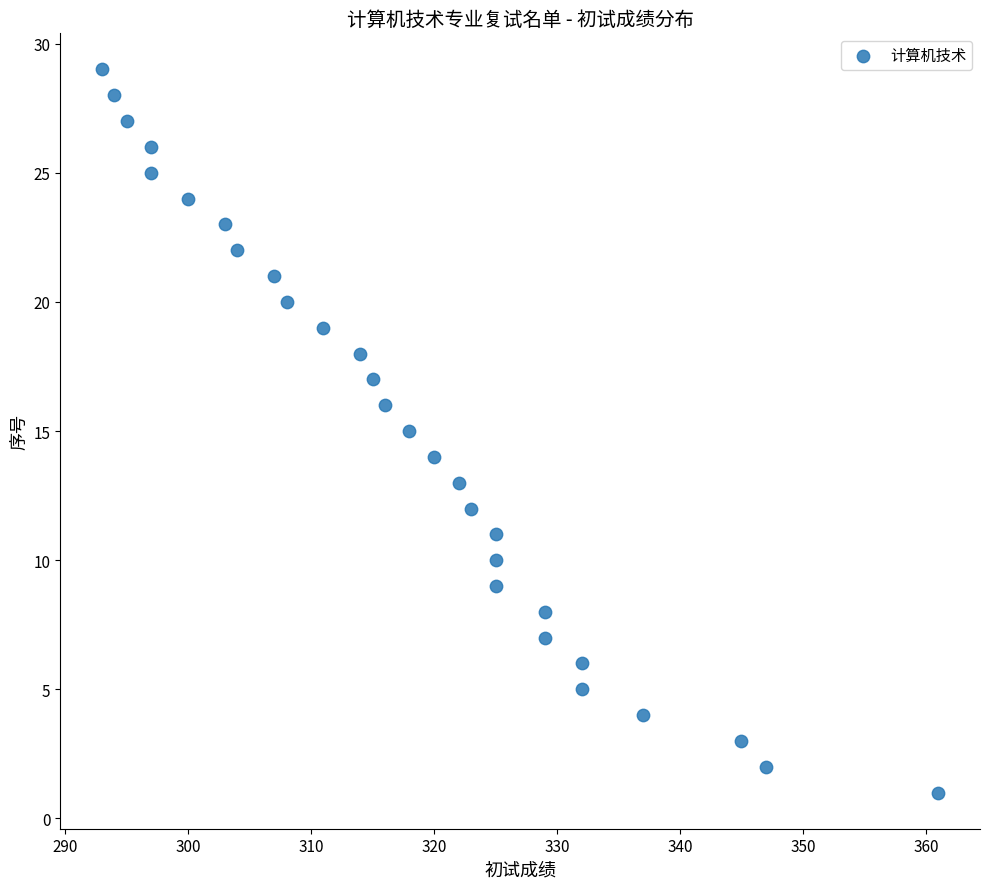

What is the range of X values (max minus min)?

68